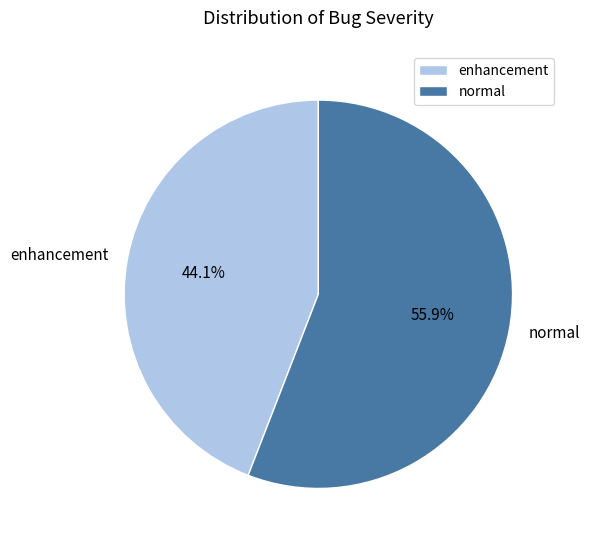

What is the largest slice in the pie chart?

normal